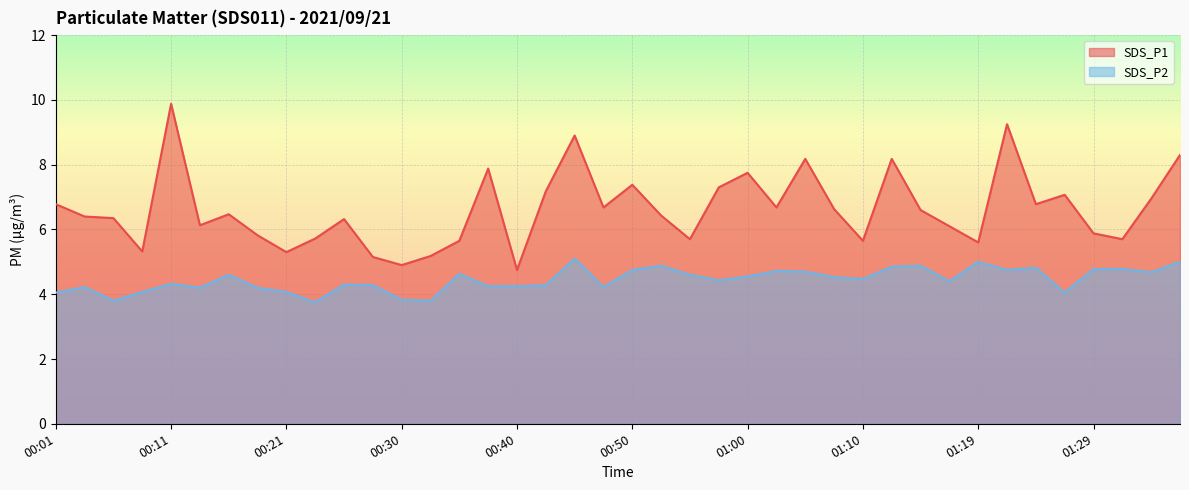

How many interior local peaks does the SDS_P1 series have?

11